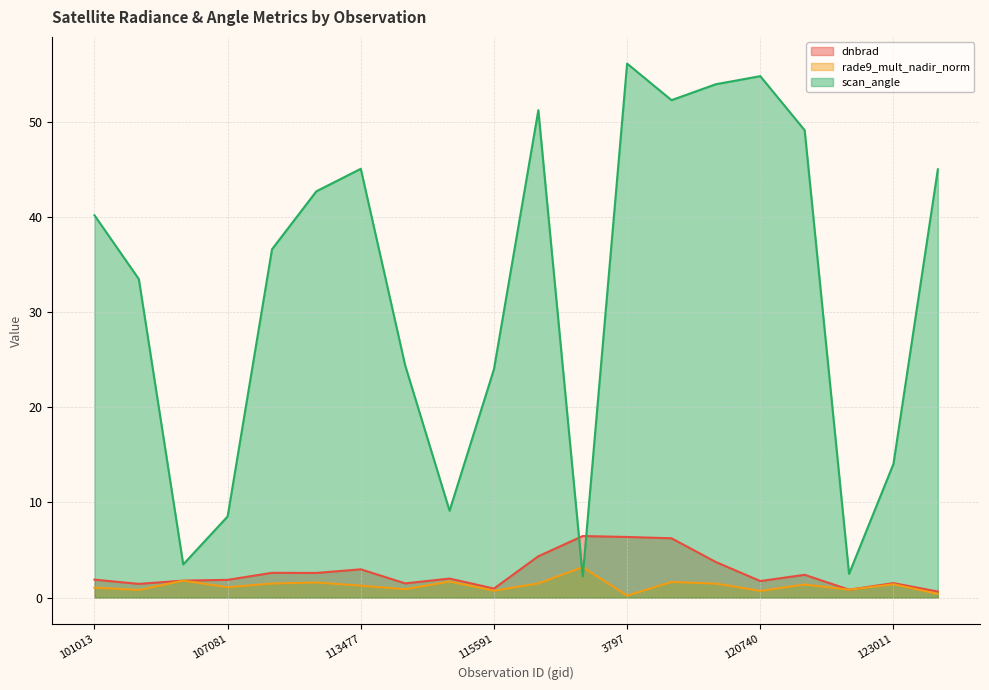

Rank the series at 119351 from lowest to highest value.

scan_angle, rade9_mult_nadir_norm, dnbrad